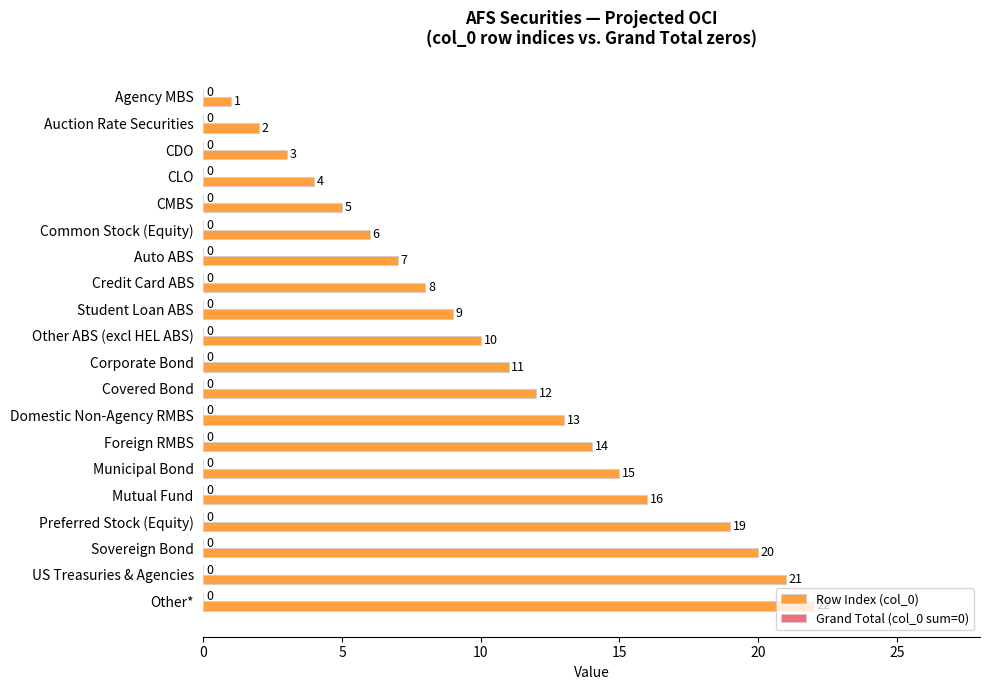

True or false: the data shows 4 at CLO.

True